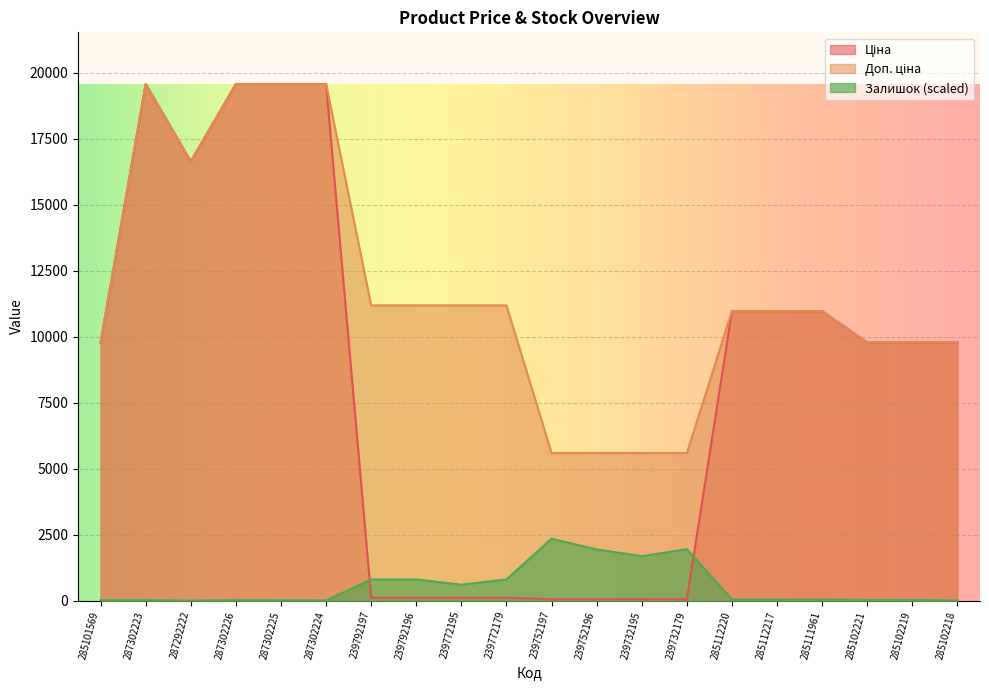

What is the spread (max minus min) of values at 239792196?

11070.2